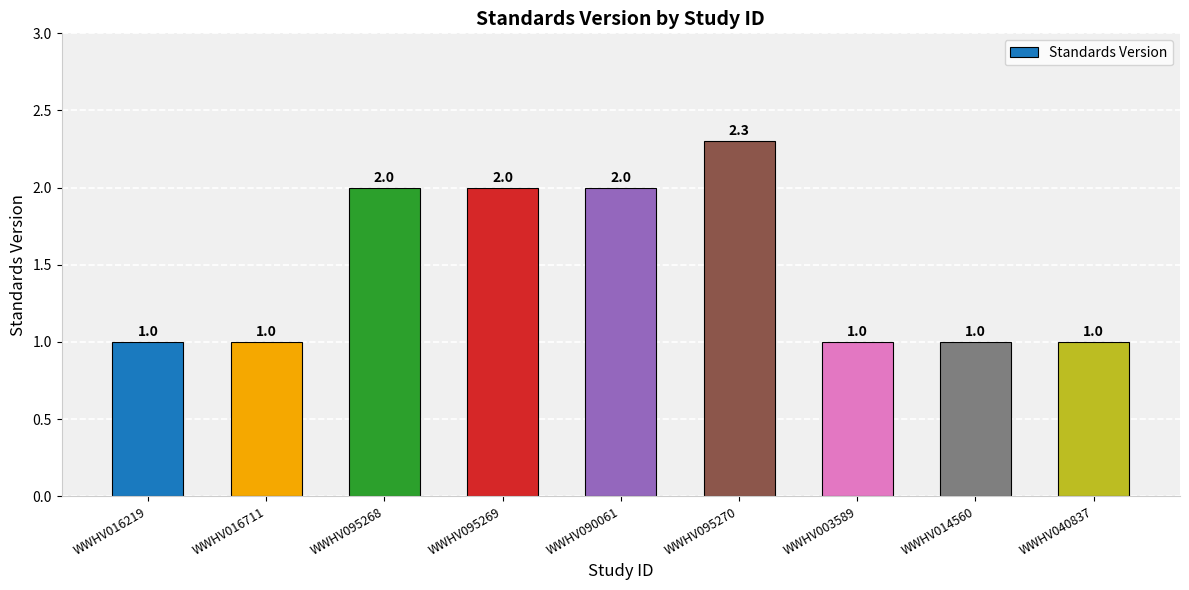

What is the average value?

1.5